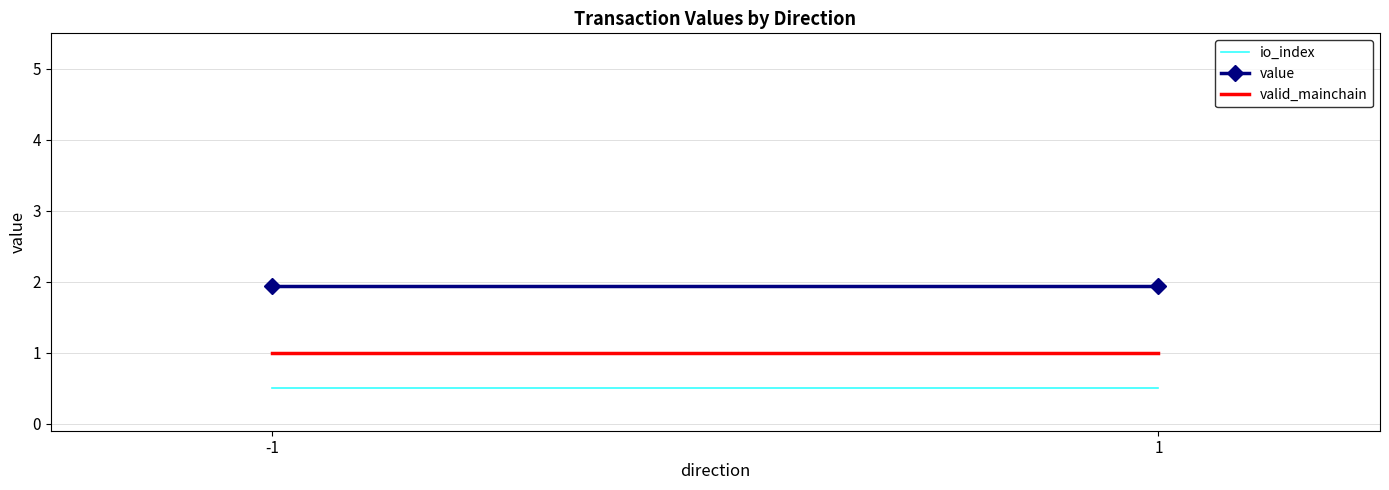

What is the greatest value displayed?

1.9